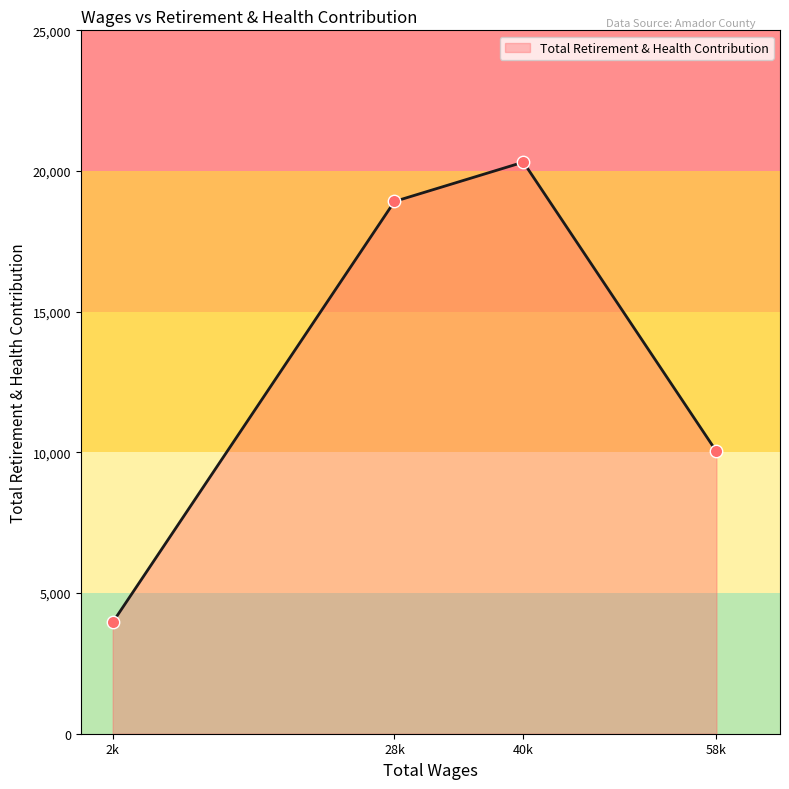

Between 28k and 2k, which is larger?

28k